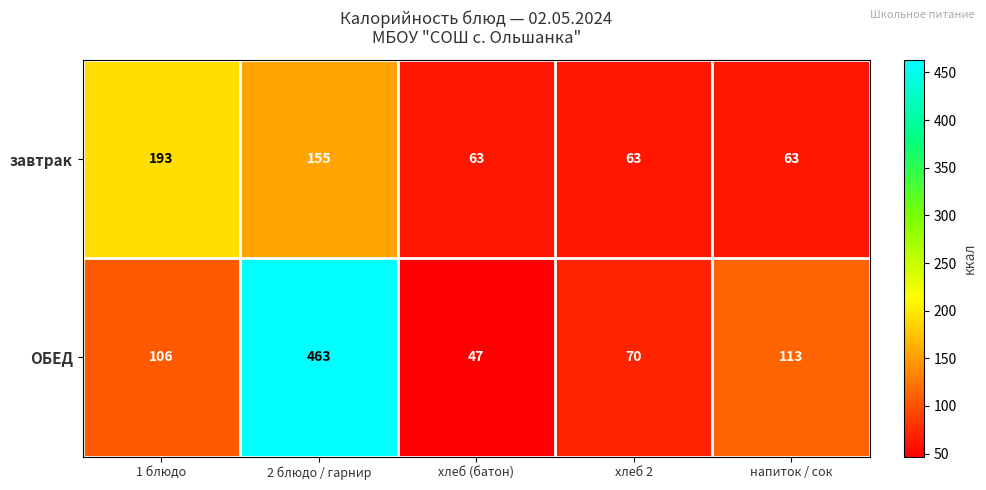

What is the approximate value of завтрак at хлеб (батон), to the nearest 10?

60